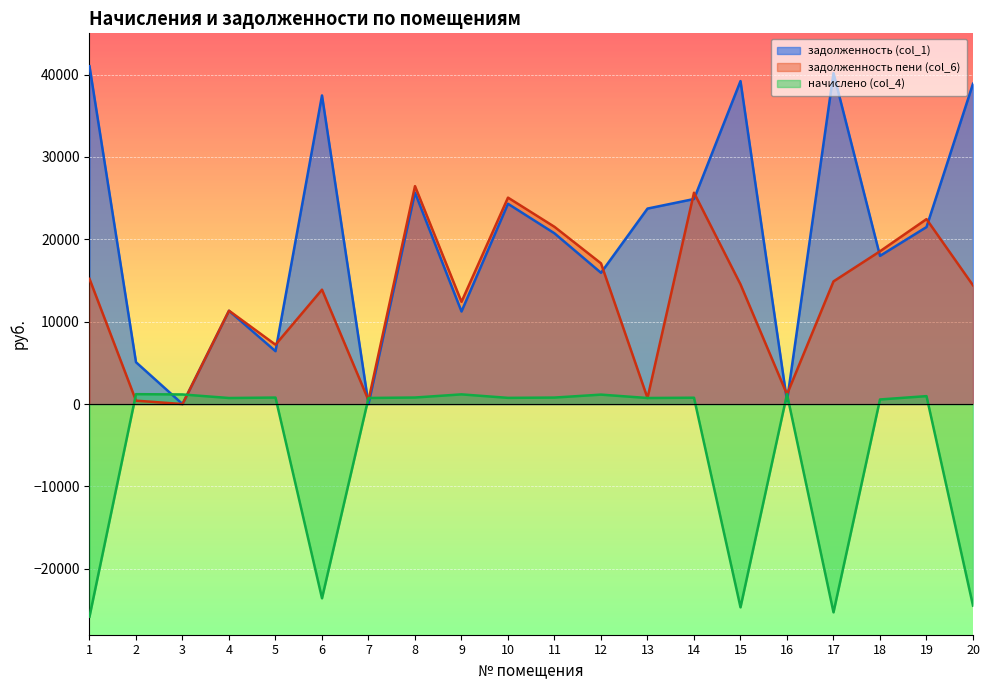

The задолженность пени (col_6) series shows 459.1 at 7. True or false?

True